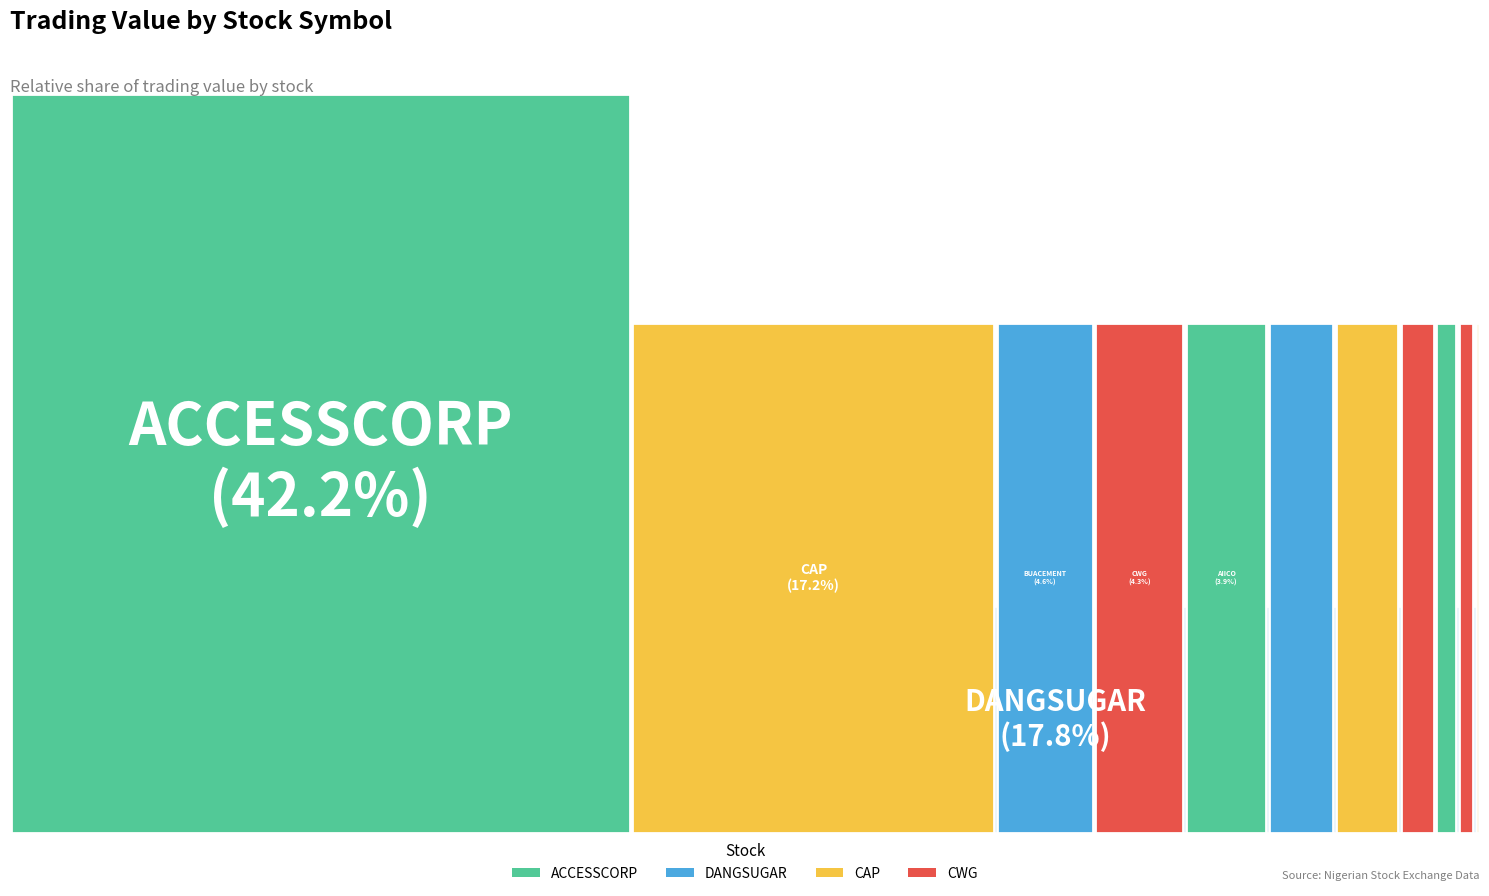

Count the number of slices in the pie.

12